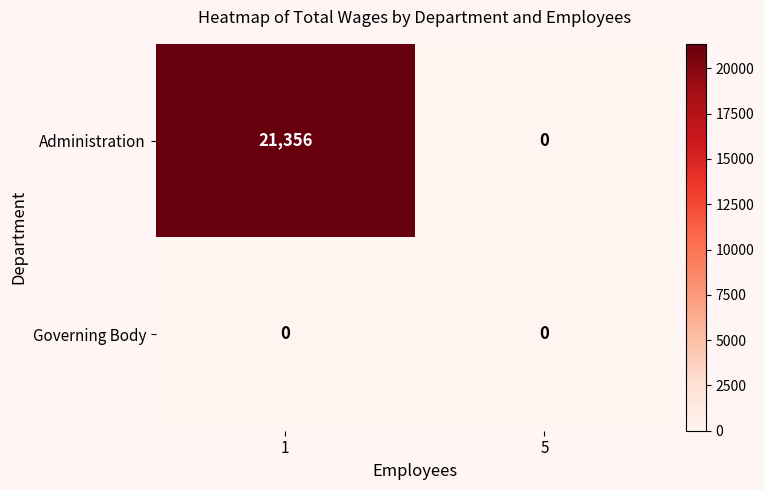

Reading left to right, extract all data points from this chart.

Administration: 21356	0
Governing Body: 0	0